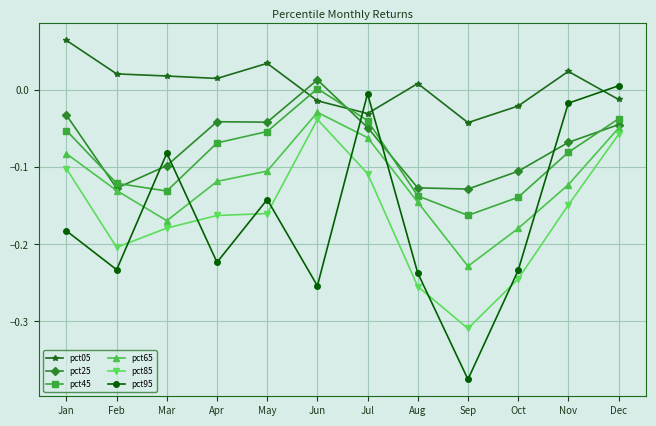

Does the chart display data point markers on the line(s)?

Yes